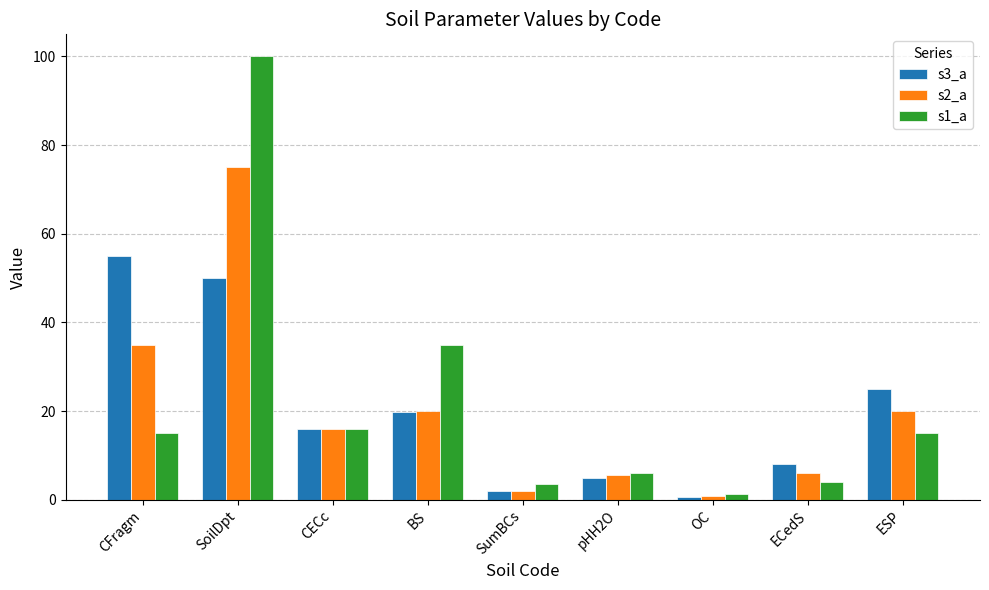

What is the label of the 9th bar from the right?

CFragm